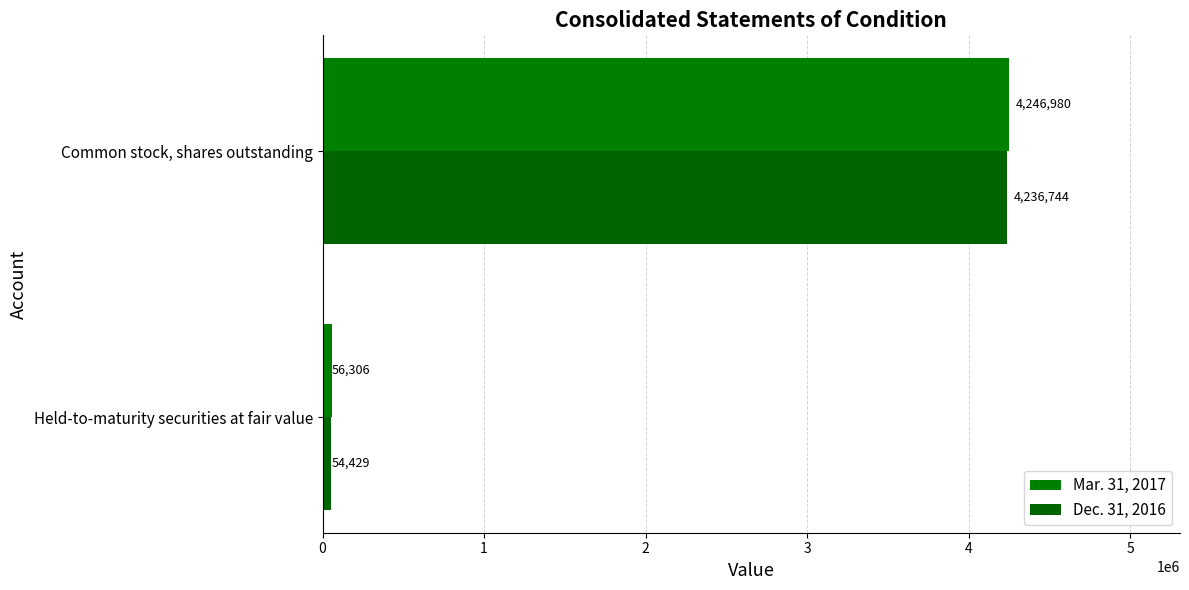

How many distinct data groups are displayed?

2